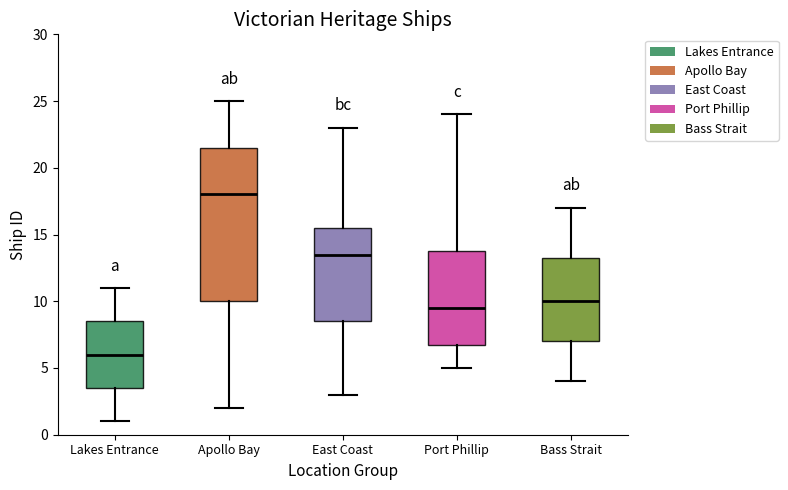

Reading left to right, transcribe this box plot: for each box, give where its median line is, the range the box spans, and where its two whiskers end, as read against the y-axis. The values are not printed on the chart, so give them approximately, as read against the axis.

Lakes Entrance: median 6.0, box 3.5 to 8.5, whiskers 1.0 to 11.0
Apollo Bay: median 18.0, box 10.0 to 21.5, whiskers 2.0 to 25.0
East Coast: median 13.5, box 8.5 to 15.5, whiskers 3.0 to 23.0
Port Phillip: median 9.5, box 7.0 to 14.0, whiskers 5.0 to 24.0
Bass Strait: median 10.0, box 7.0 to 13.5, whiskers 4.0 to 17.0